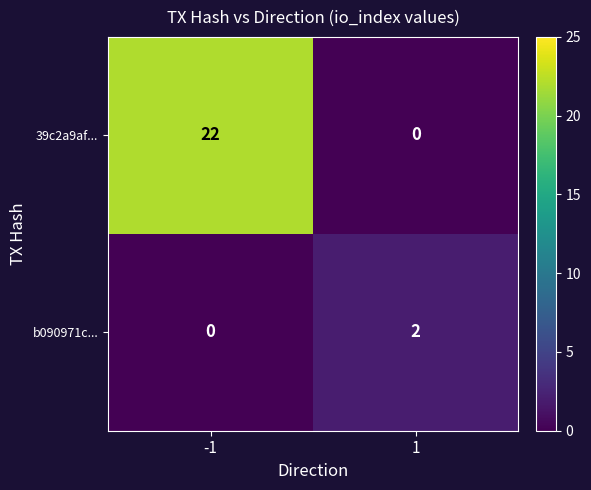

What is the sum of the 39c2a9af... values at -1 and 1?

22